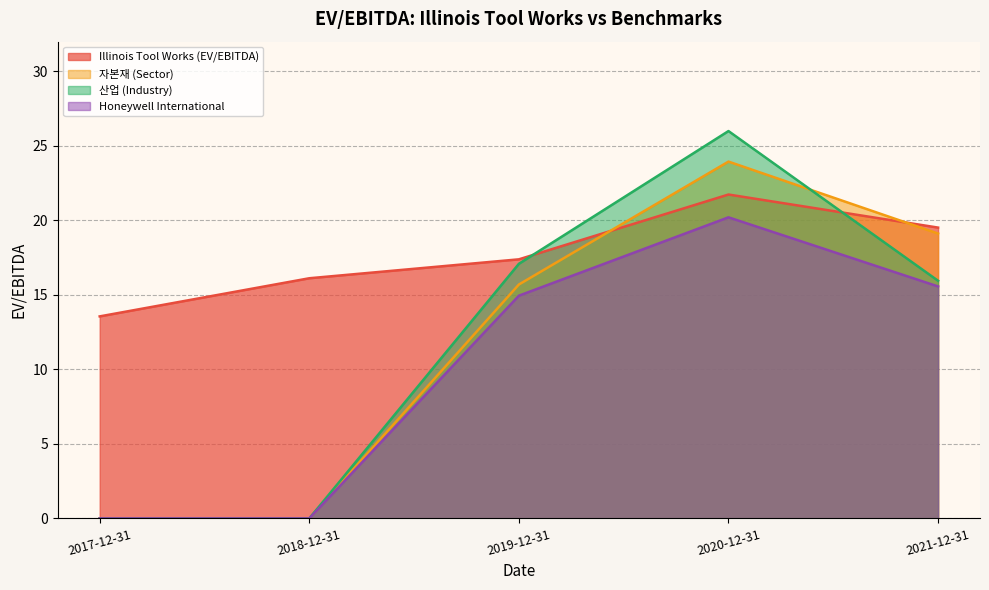

What is the total value across all series at 2017-12-31?

13.6